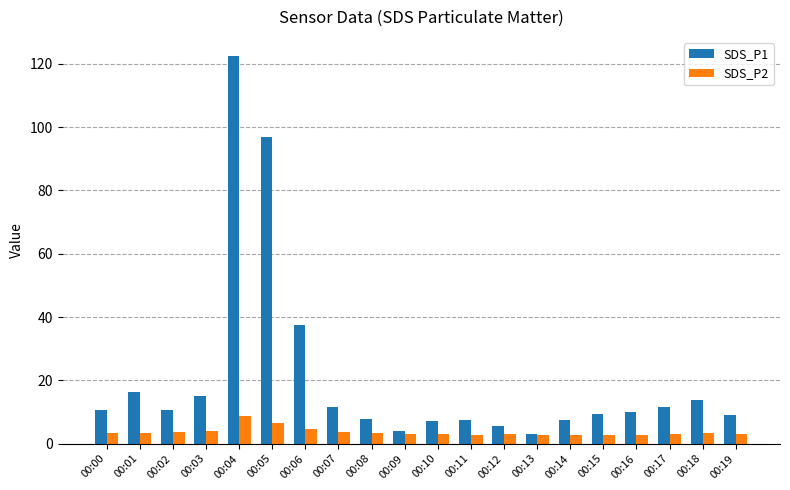

What is the value of the SDS_P2 bar at the 13th from the left?

3.0